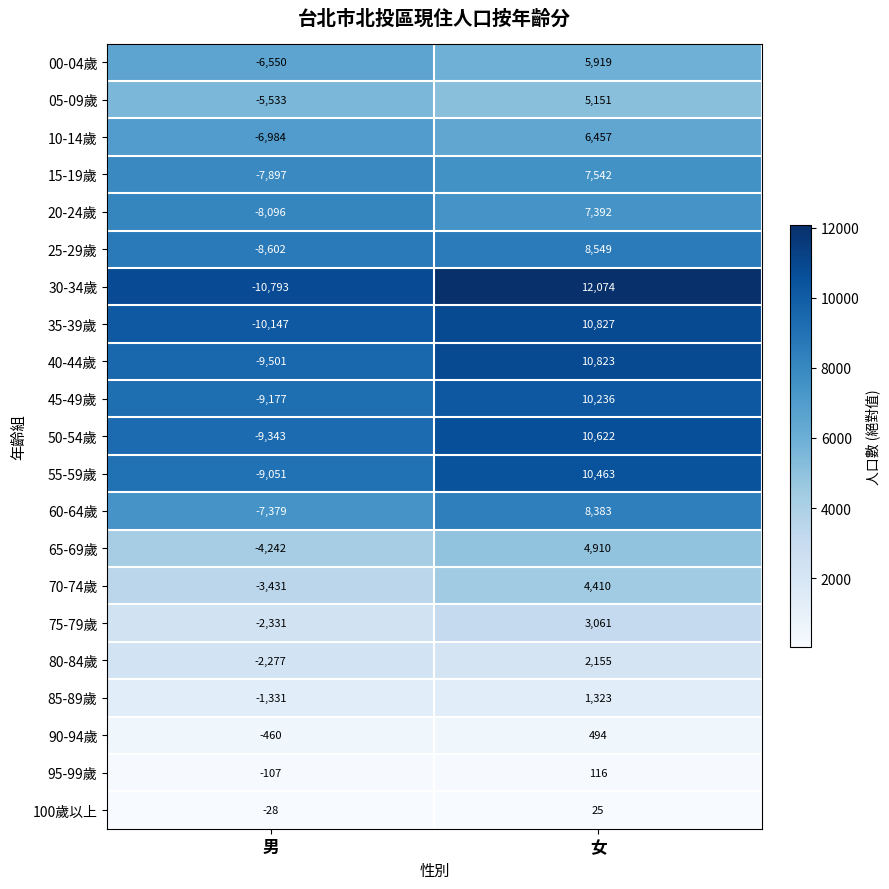

Is it true that 60-64歲 equals 3701 at 女?

False